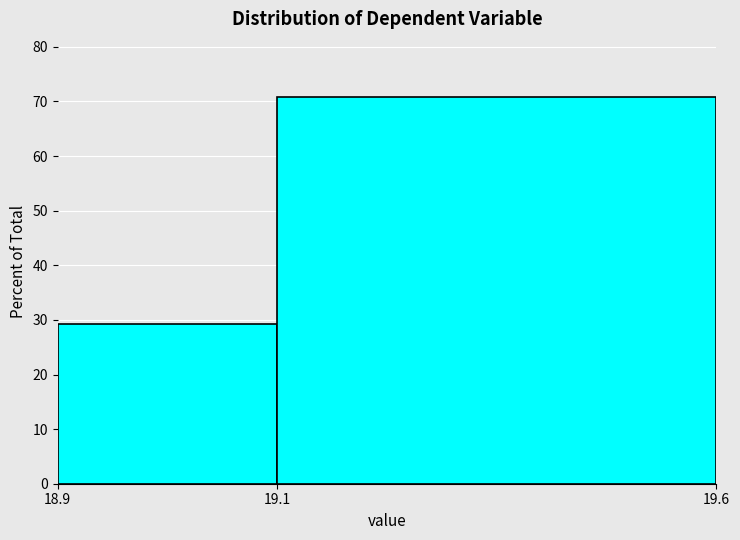

Reading left to right, extract all data points from this chart.

18.9=29.2	19.1=70.8